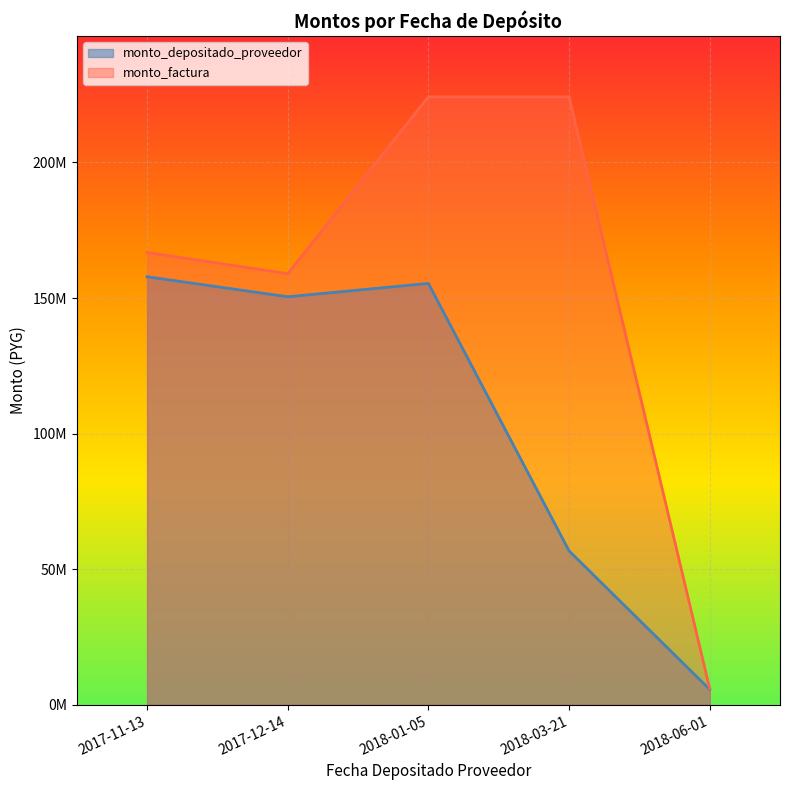

What is the sum of the monto_factura values at 2018-01-05 and 2018-03-21?

448400000